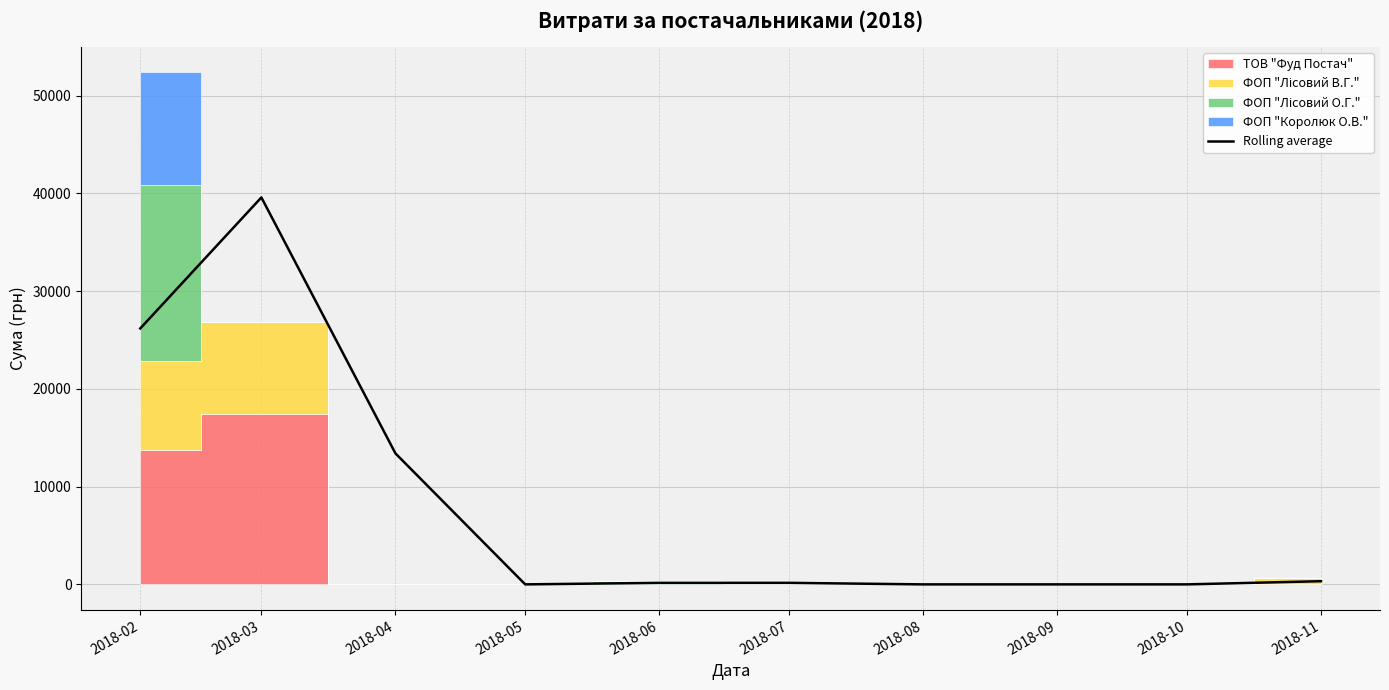

Reading right to left, what are all the values shown in this chart?

325.0	0.0	0.0	0.0	155.6	155.6	0.0	13401.2	39589.3	26188.0